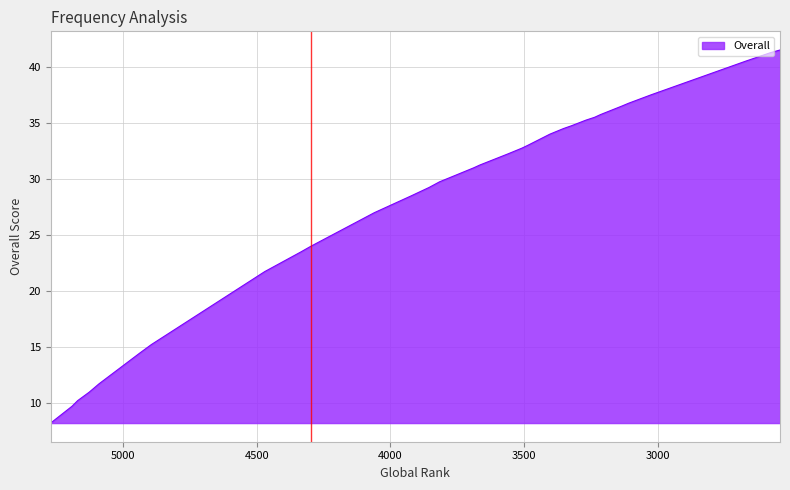

What is the value of the 2nd point from the left?

9.8